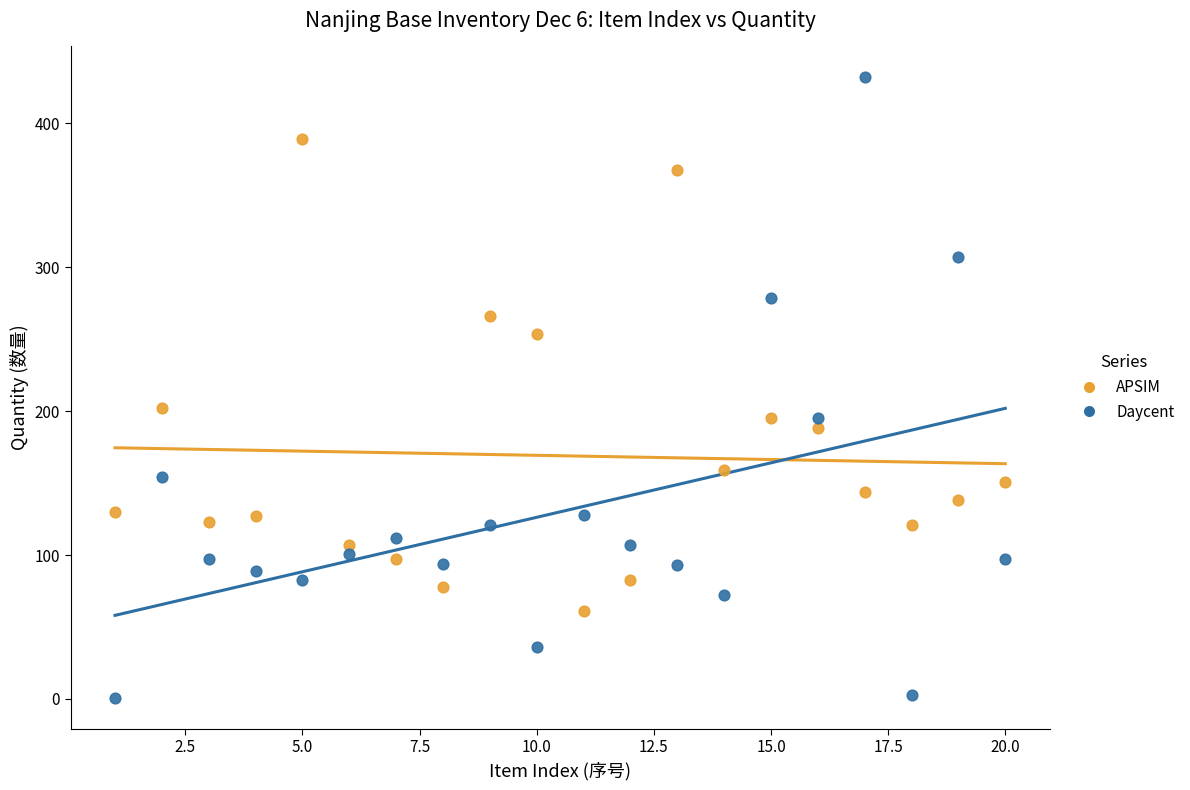

Which series reaches the minimum Y coordinate?

Daycent